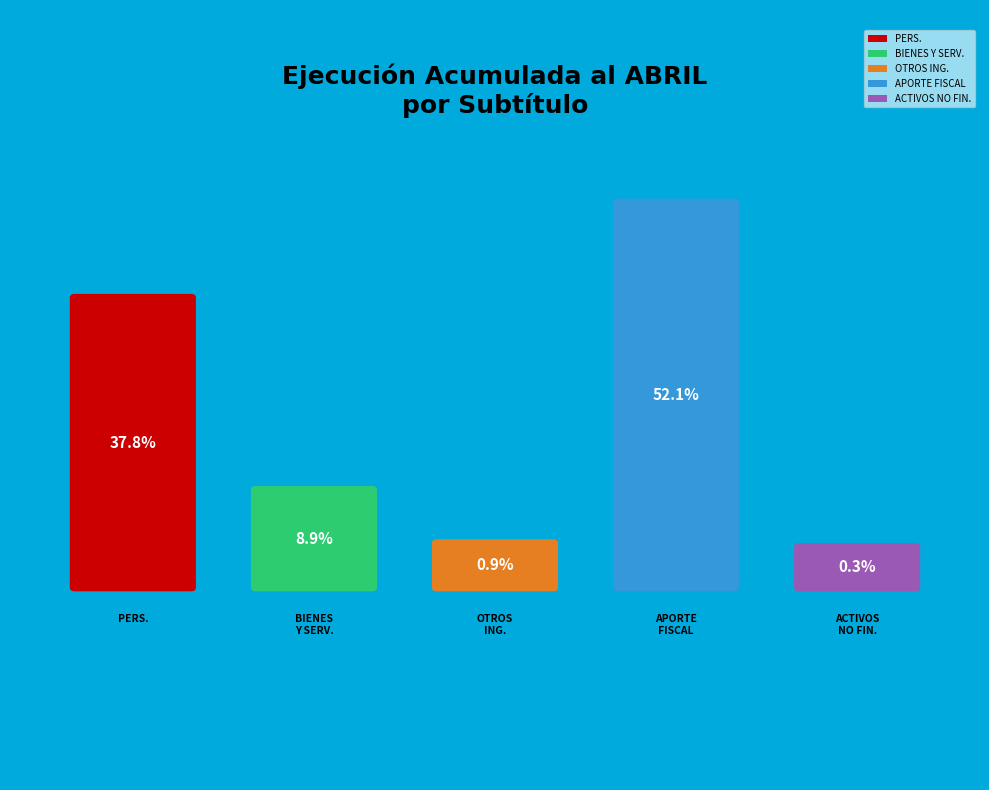

Count the number of slices in the pie.

5